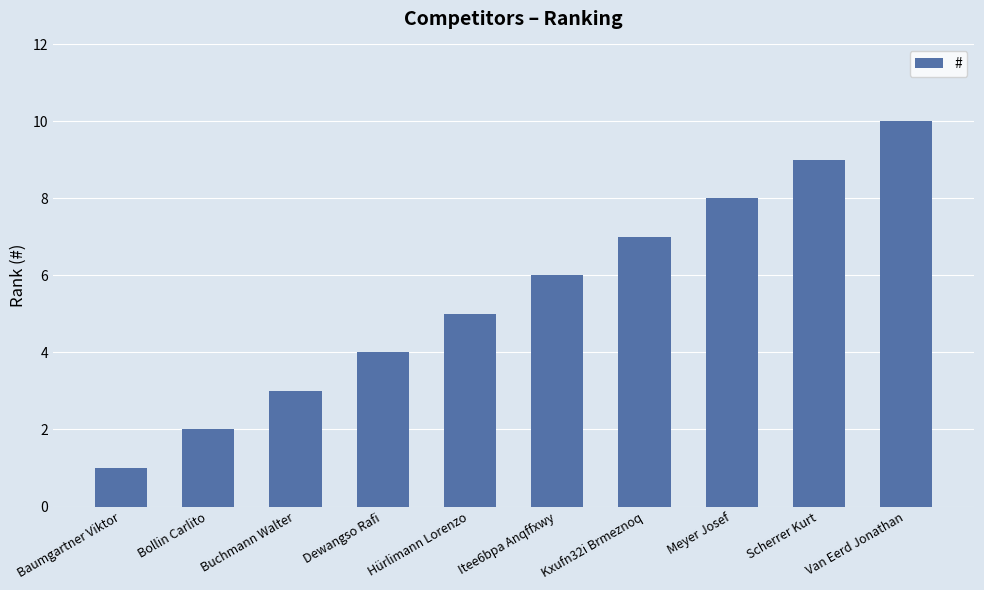

How many data points are less than 6?

5